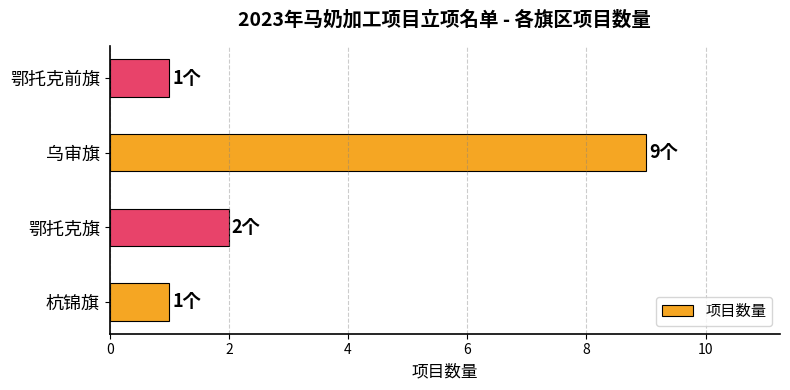

What is the smallest value displayed?

1